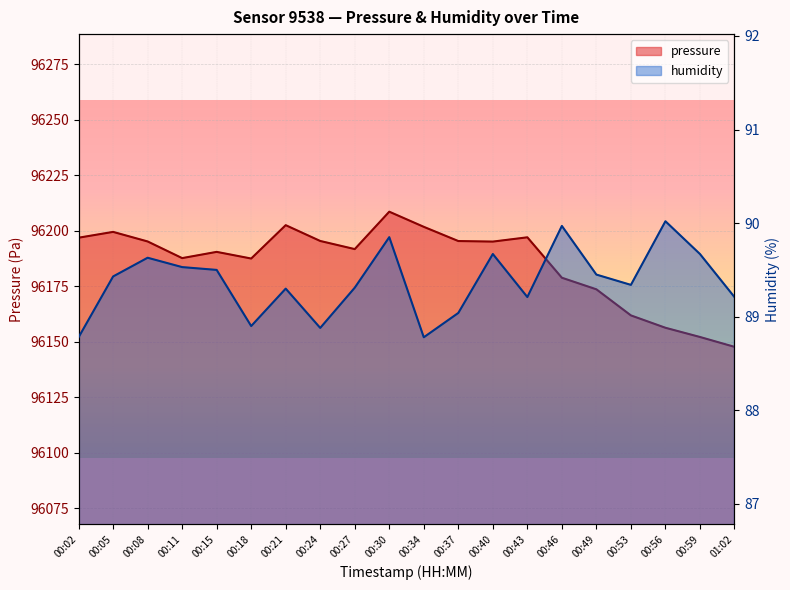

At which label does humidity reach its minimum?

00:02